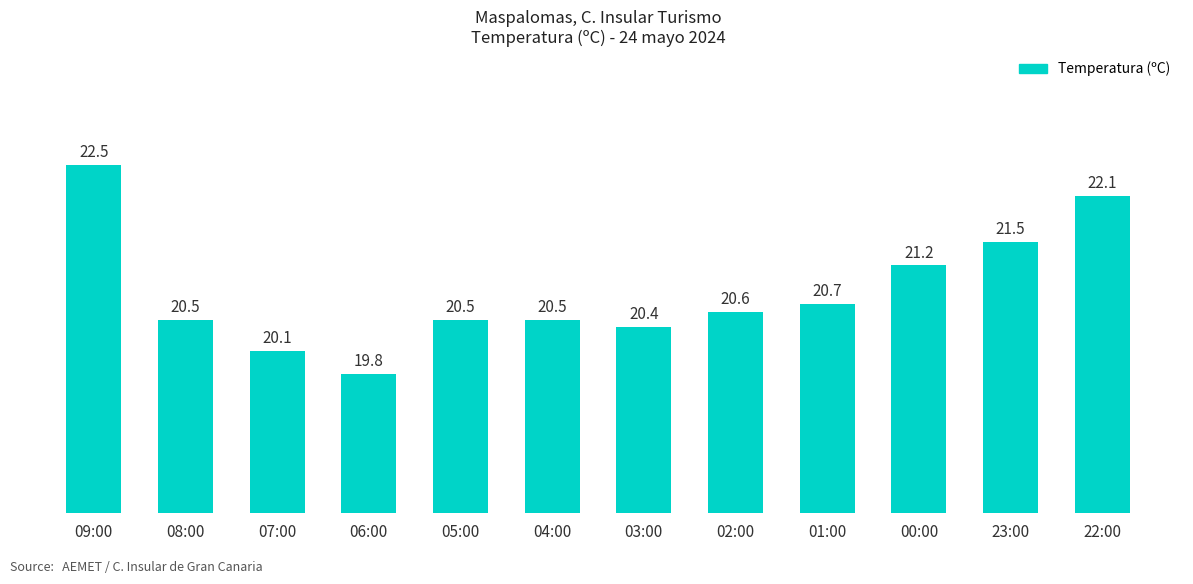

Where is the data nearest to the value 21?

00:00